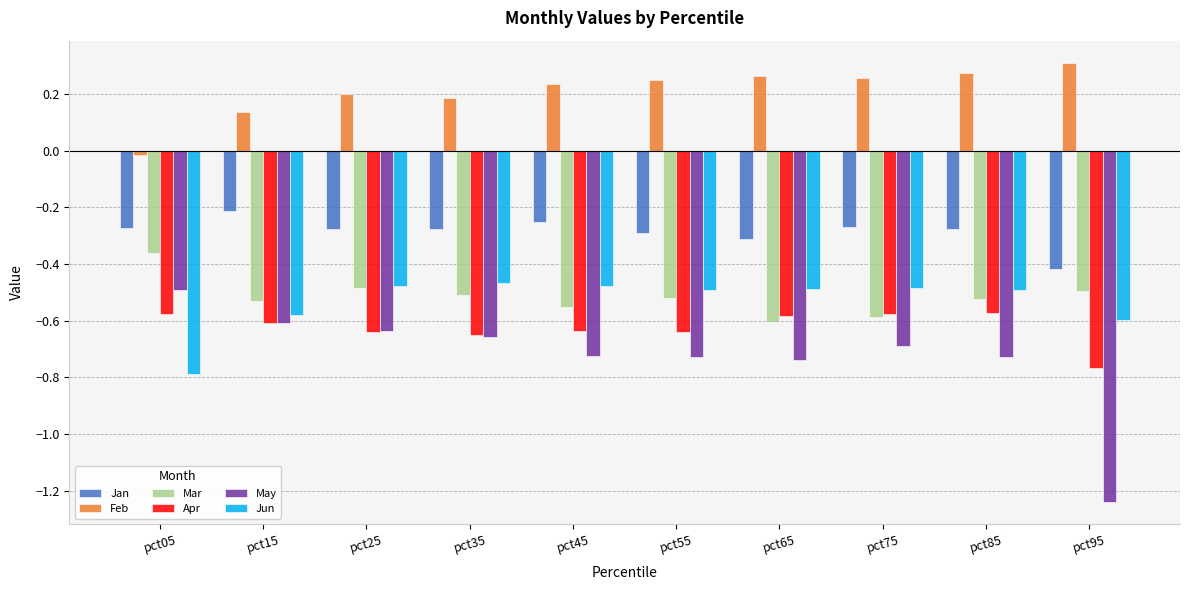

Is the value of Jun at pct75 greater than the value of Apr at pct25?

Yes